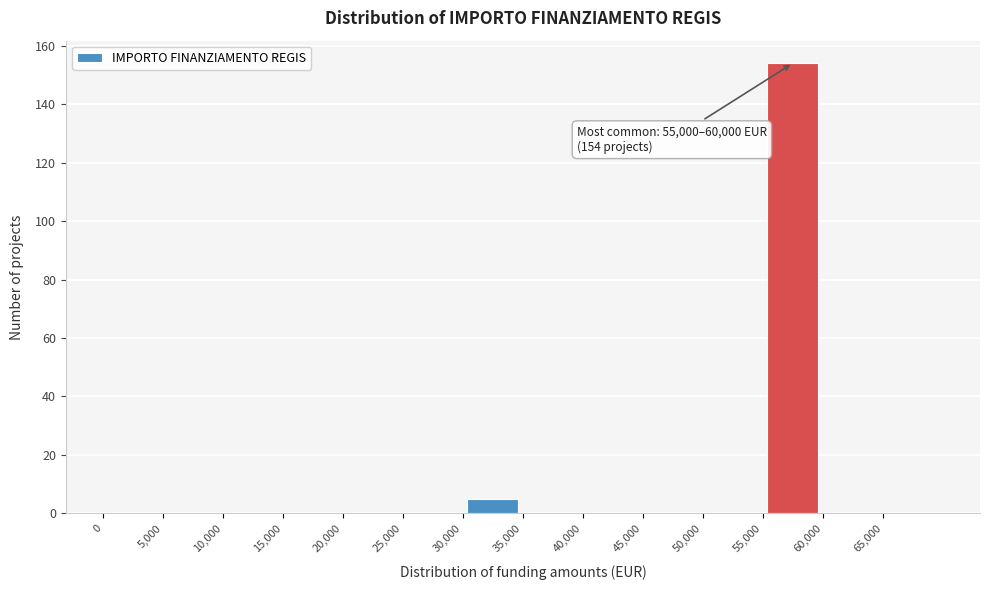

Over which range of the x-axis is the bar tallest?

55000 to 60000